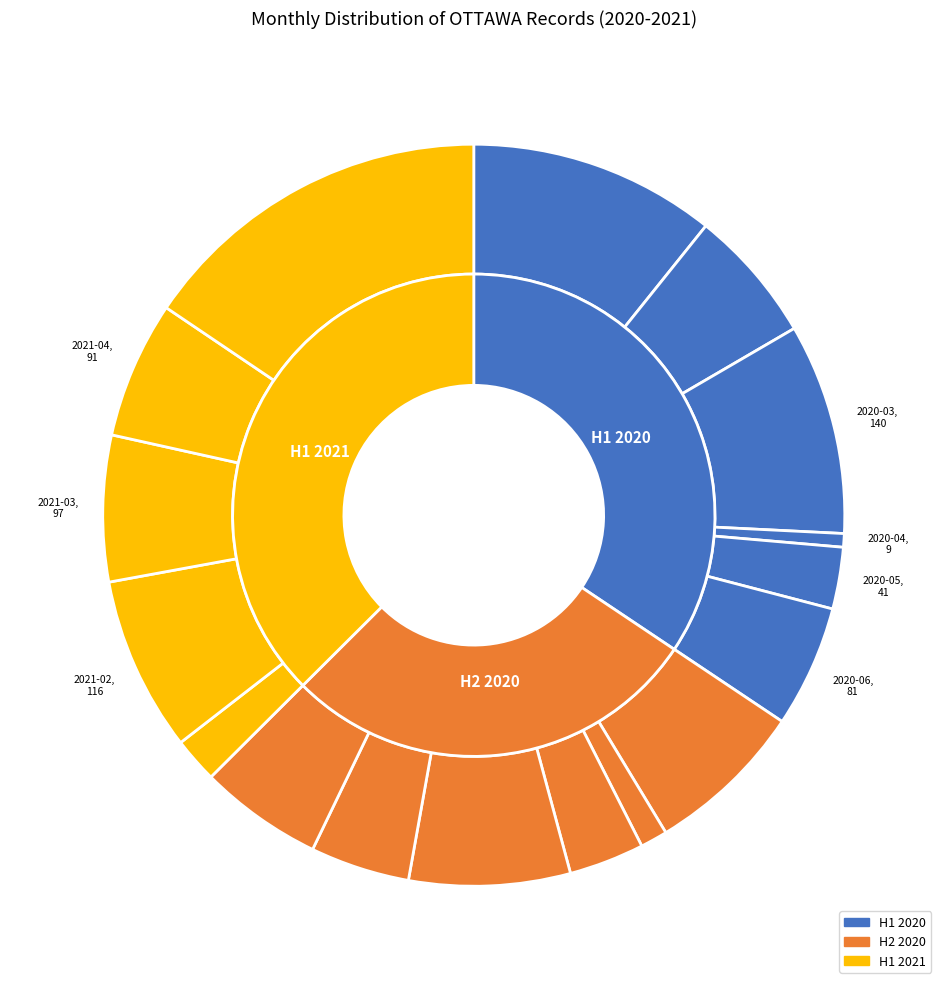

True or false: 2020-08 accounts for 7% of the total.

False